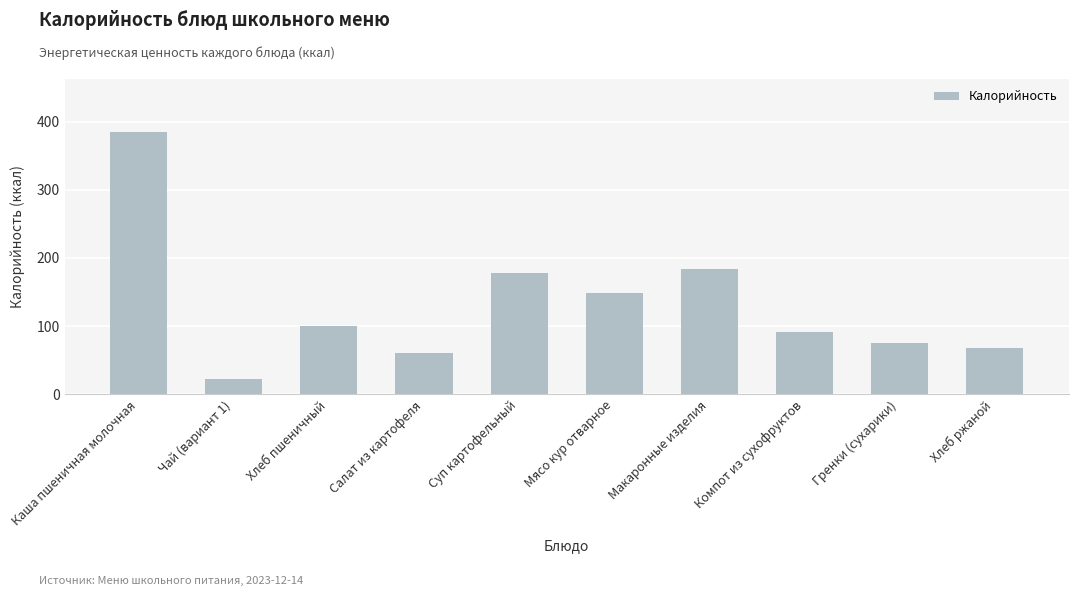

What is the change in value from Салат из картофеля to Мясо кур отварное?

+87.4